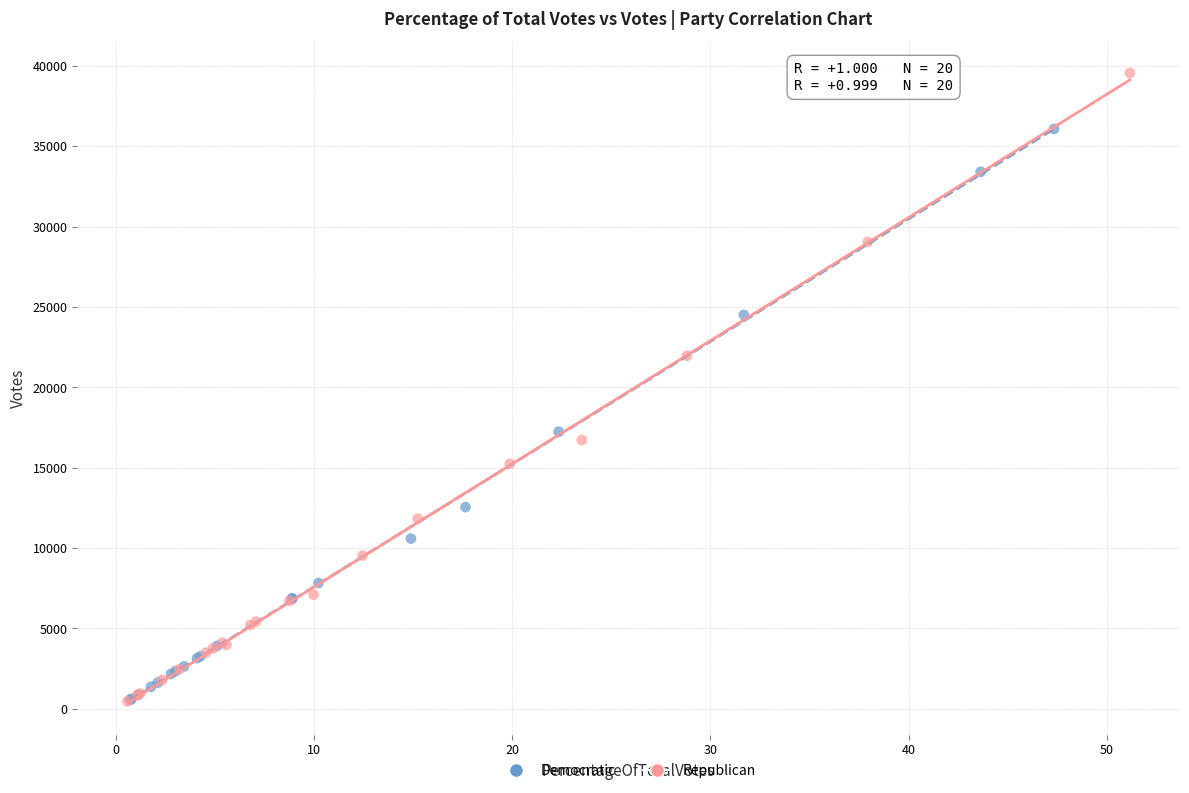

Which series has the largest Y range (max minus min)?

Republican